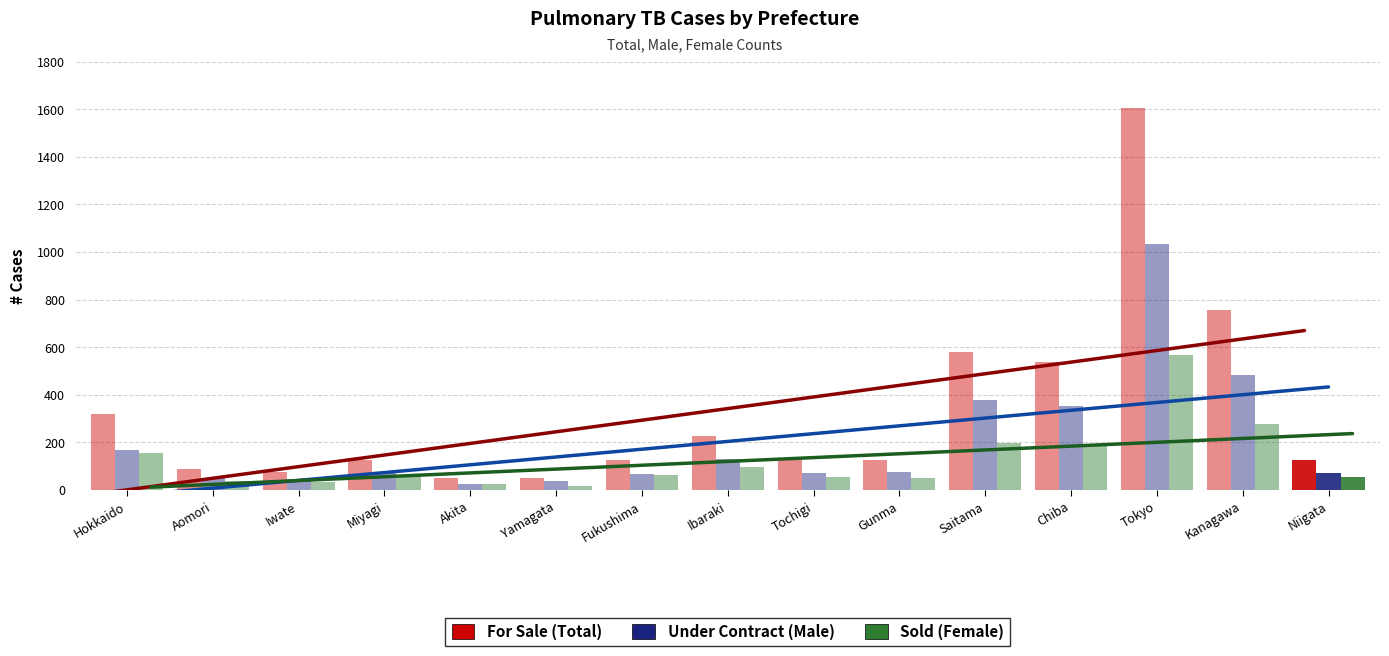

List the series in order of their overall mean, highest first.

For Sale (Total), Under Contract (Male), Sold (Female)